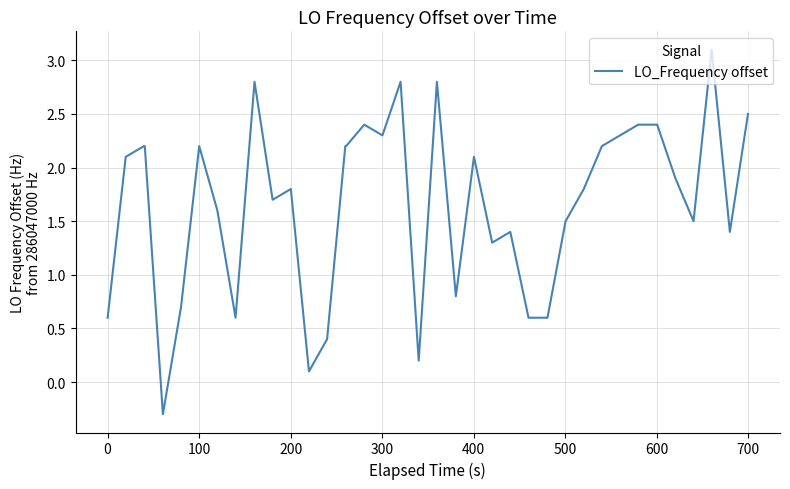

How many lines are shown in the chart?

1